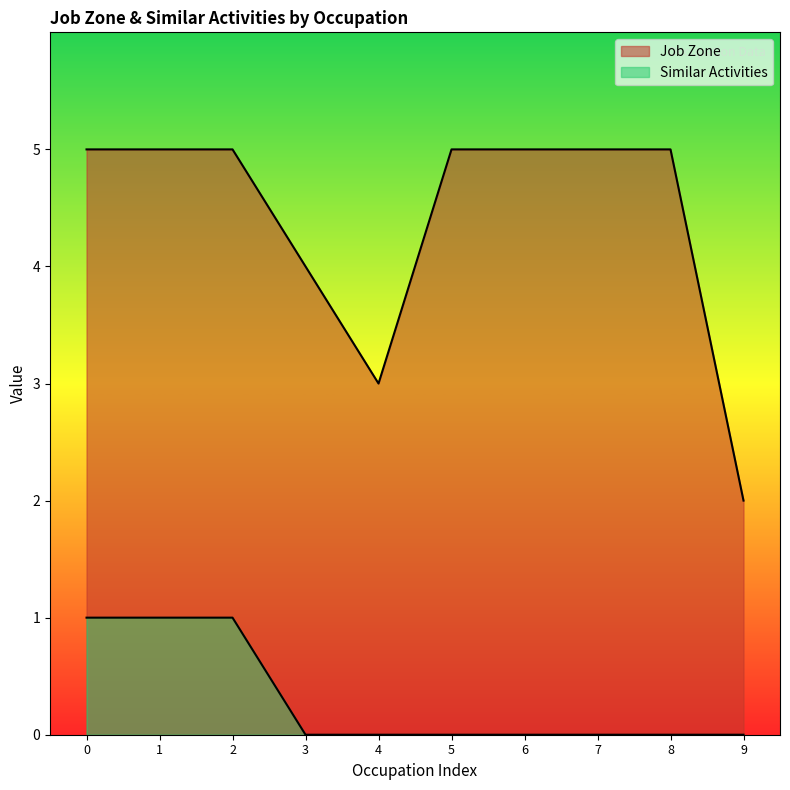

True or false: Similar Activities has more than 0 points higher than both neighbors.

False